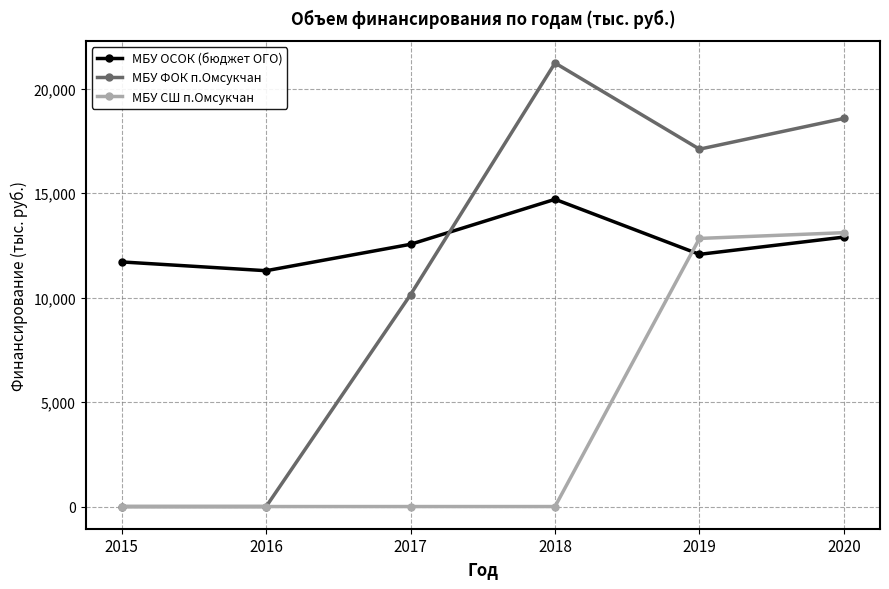

After their last crossing, which series has the higher values: МБУ ОСОК (бюджет ОГО) or МБУ СШ п.Омсукчан?

МБУ СШ п.Омсукчан